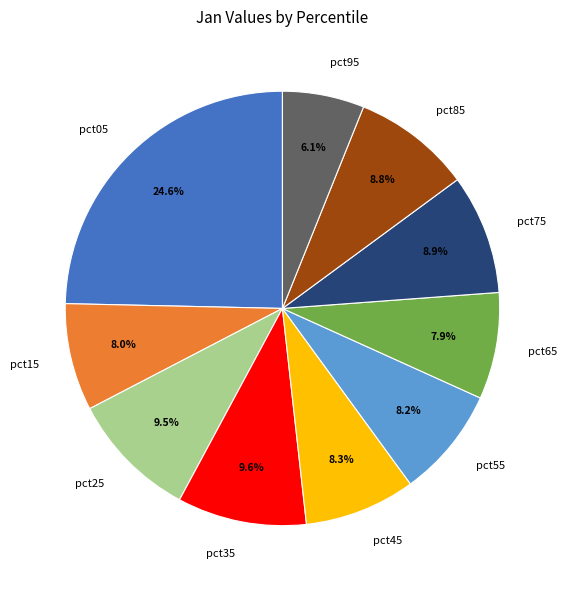

Is pct35 the majority of the pie?

No